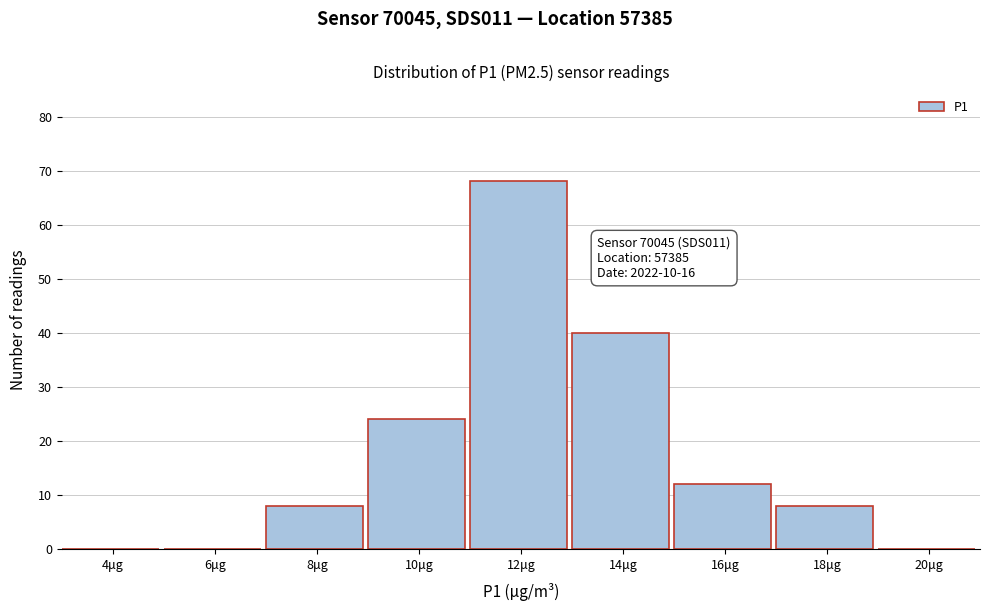

Reading right to left, what are all the values shown in this chart?

20μg=0	18μg=8	16μg=12	14μg=40	12μg=68	10μg=24	8μg=8	6μg=0	4μg=0